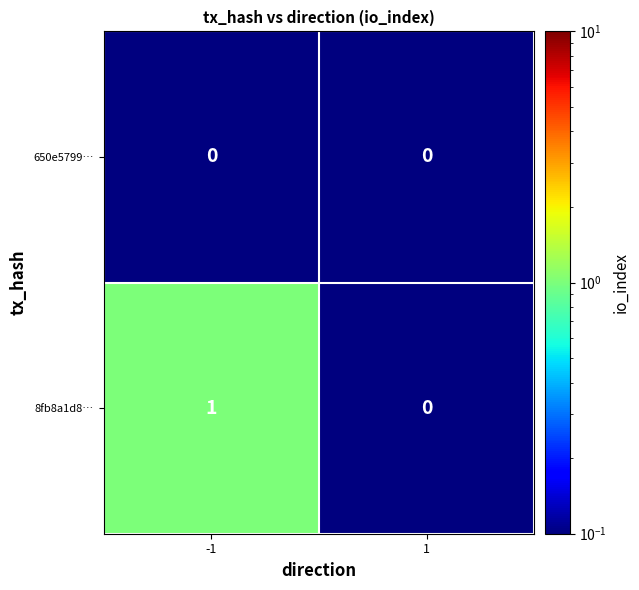

List the series in order of their overall mean, lowest first.

650e5799…, 8fb8a1d8…